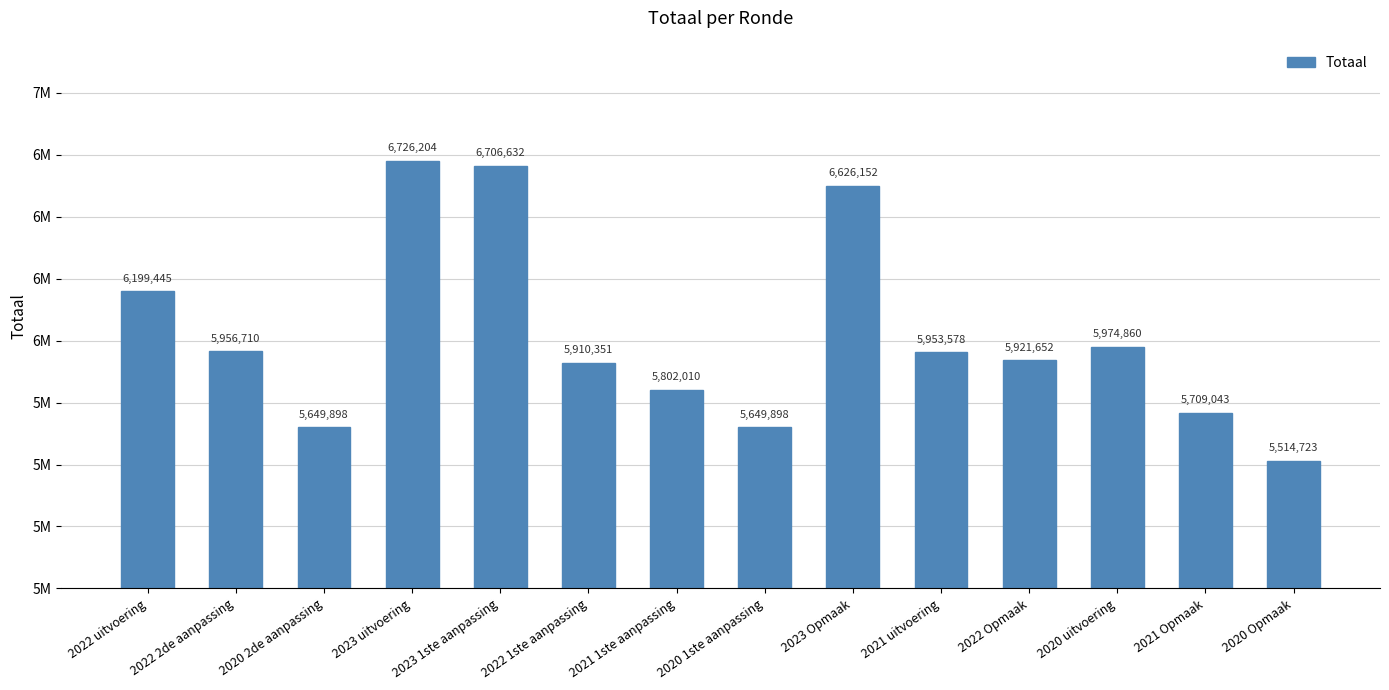

Are the bars horizontal?

No